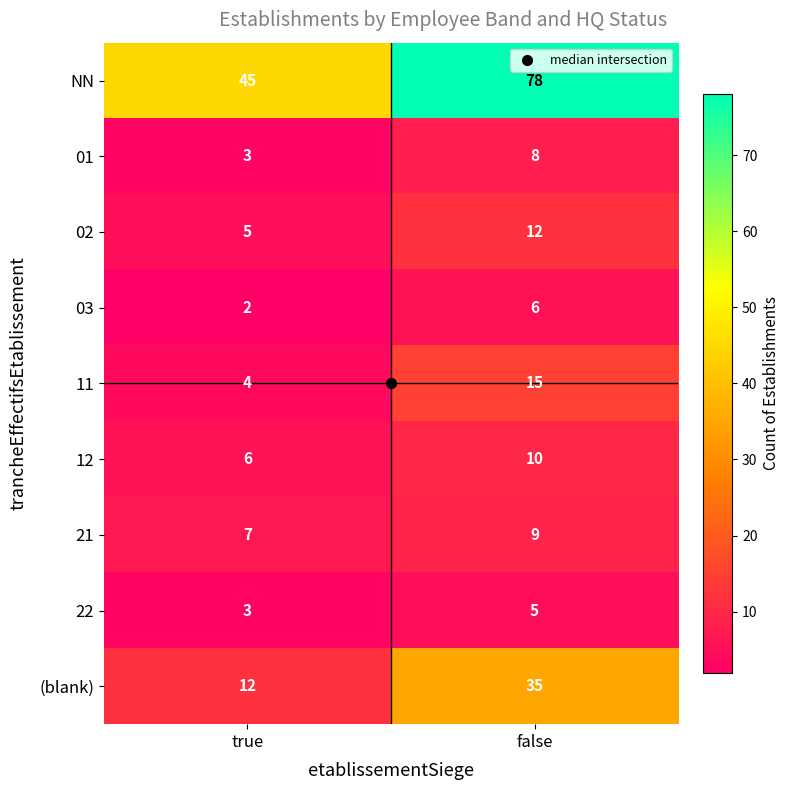

List the series in order of their peak value, highest first.

NN, (blank), 11, 02, 12, 21, 01, 03, 22